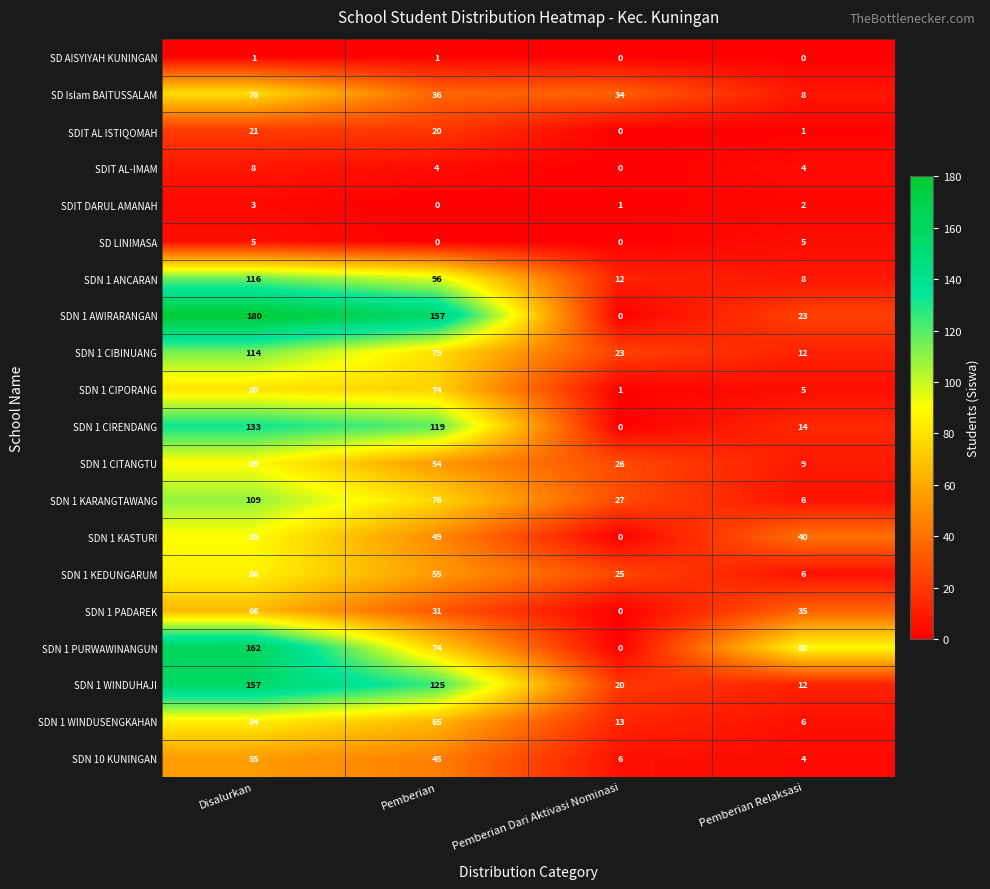

What is the spread (max minus min) of values at Pemberian?

157